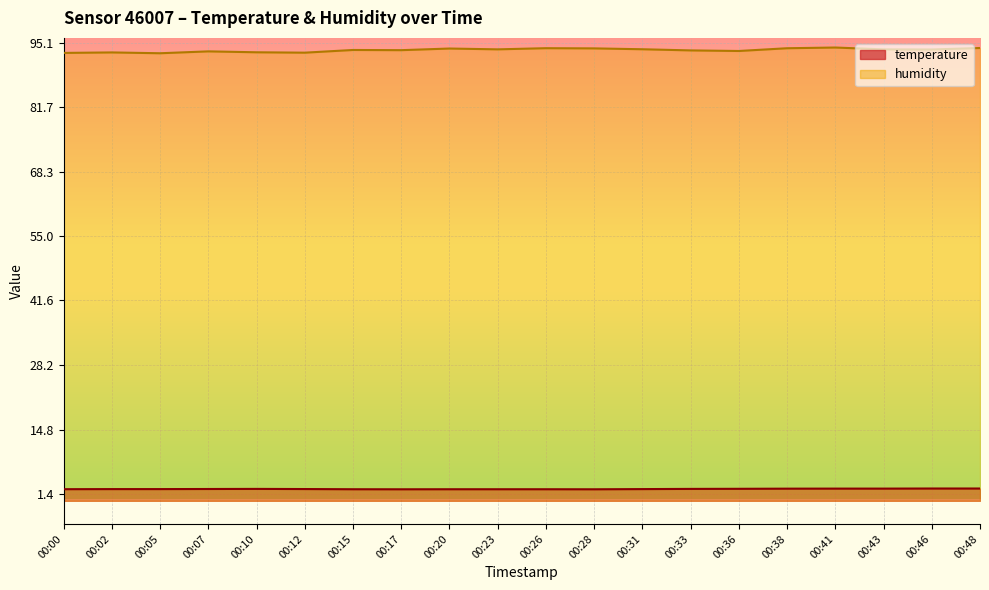

Is it true that humidity equals 30.6 at 00:07?

False